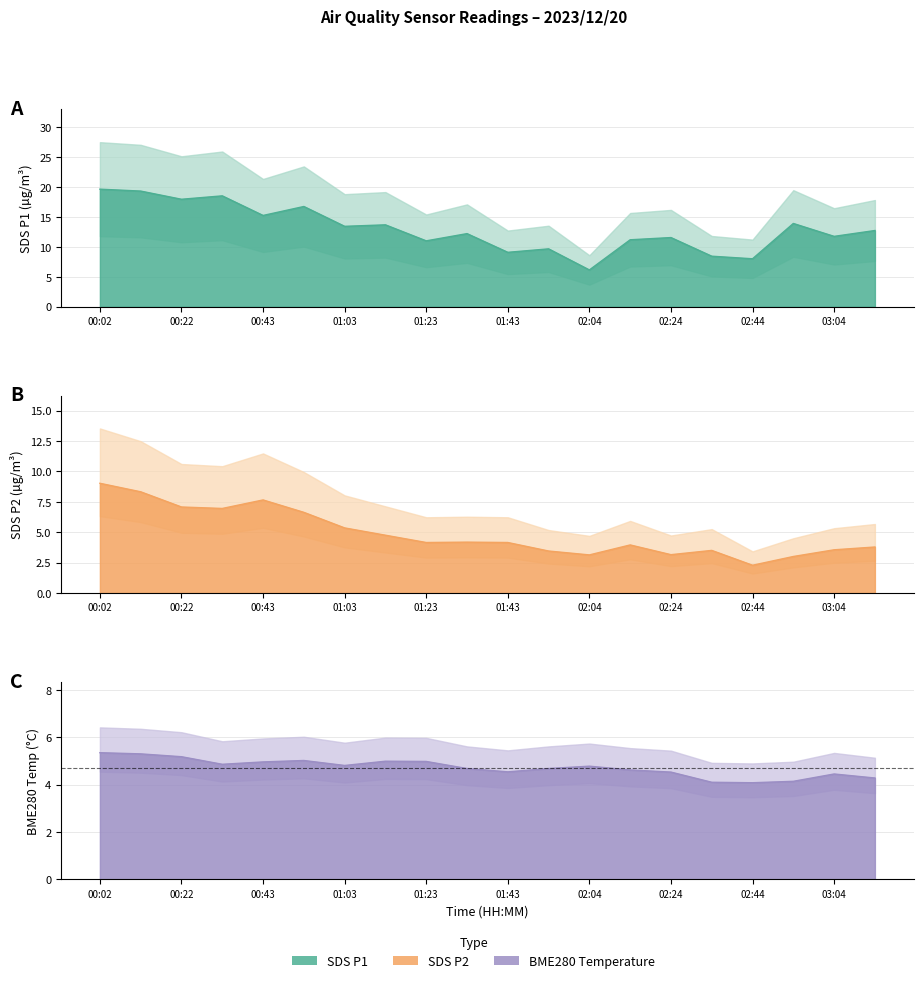

Which has a higher value, 00:53 or 01:13?

00:53